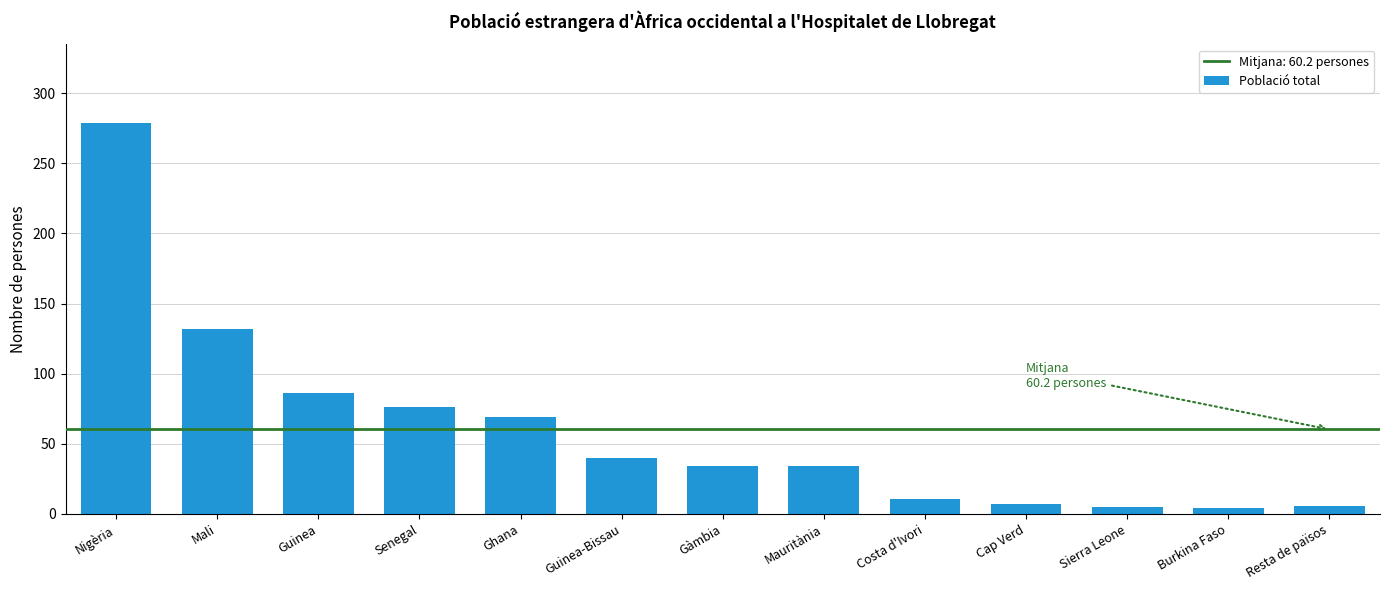

The value at Guinea-Bissau is 15. True or false?

False